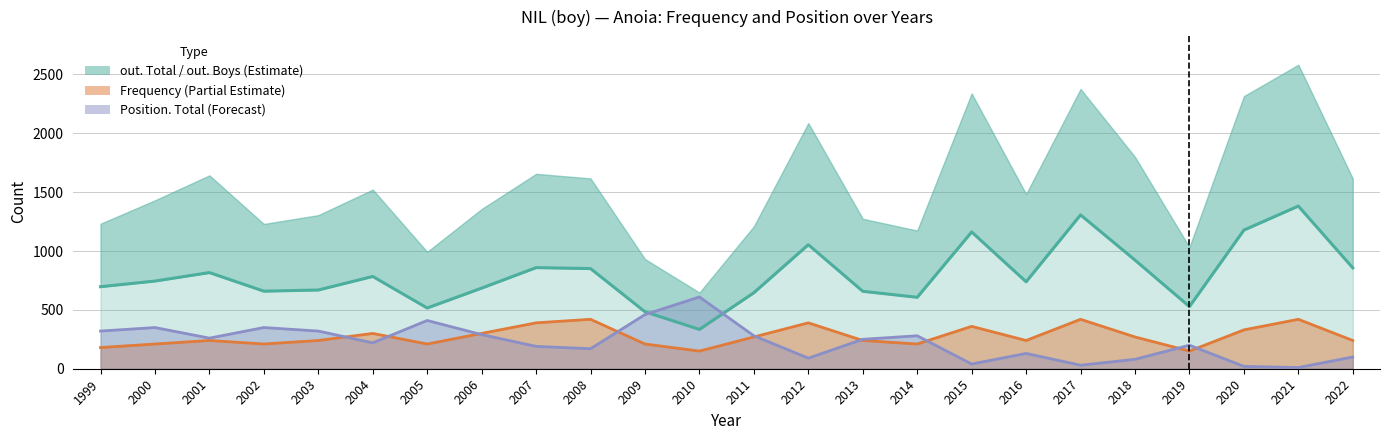

Where is Position. Total nearest to the value 310?

1999